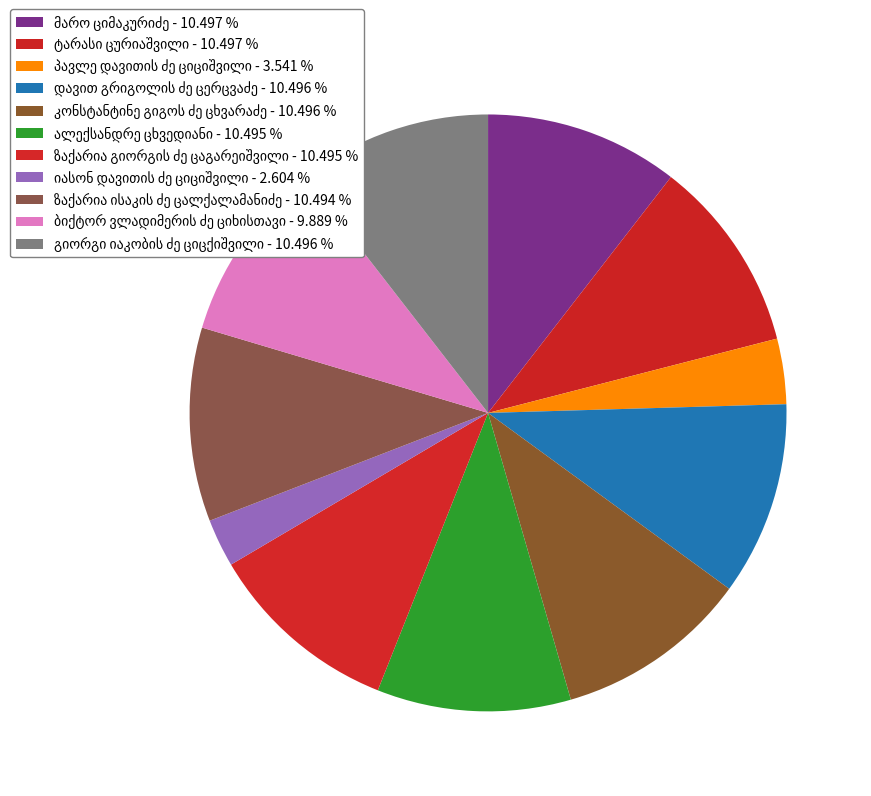

How many segments does this pie chart have?

11